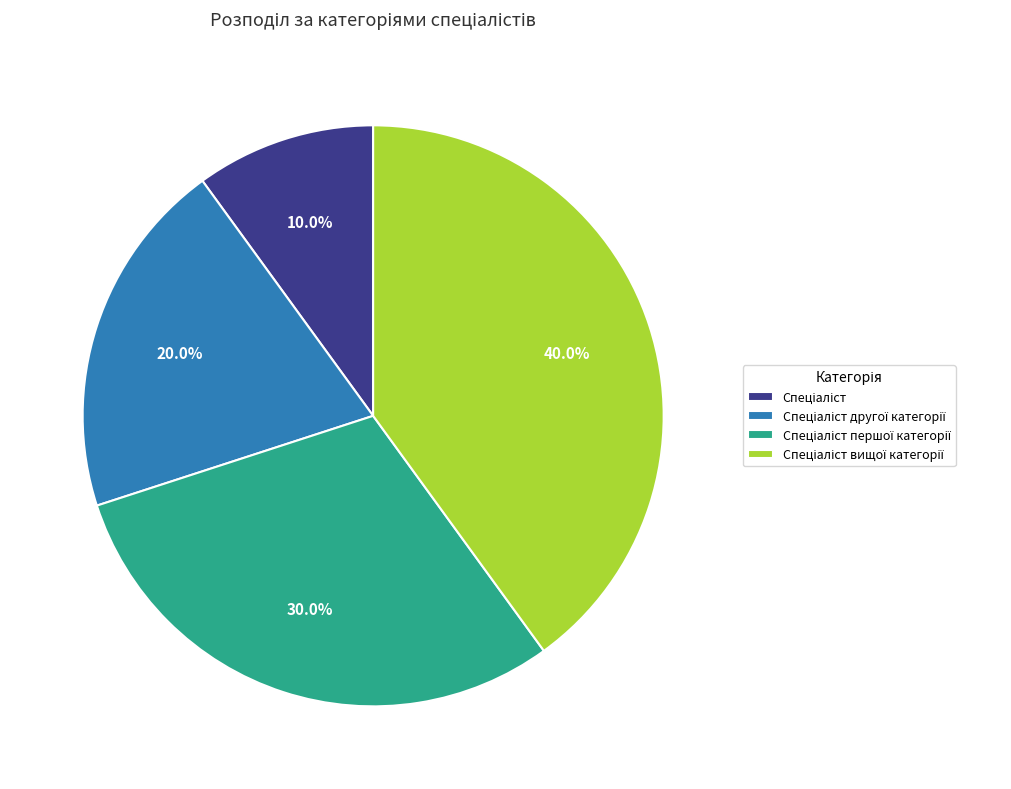

Is there a majority slice in this chart?

No